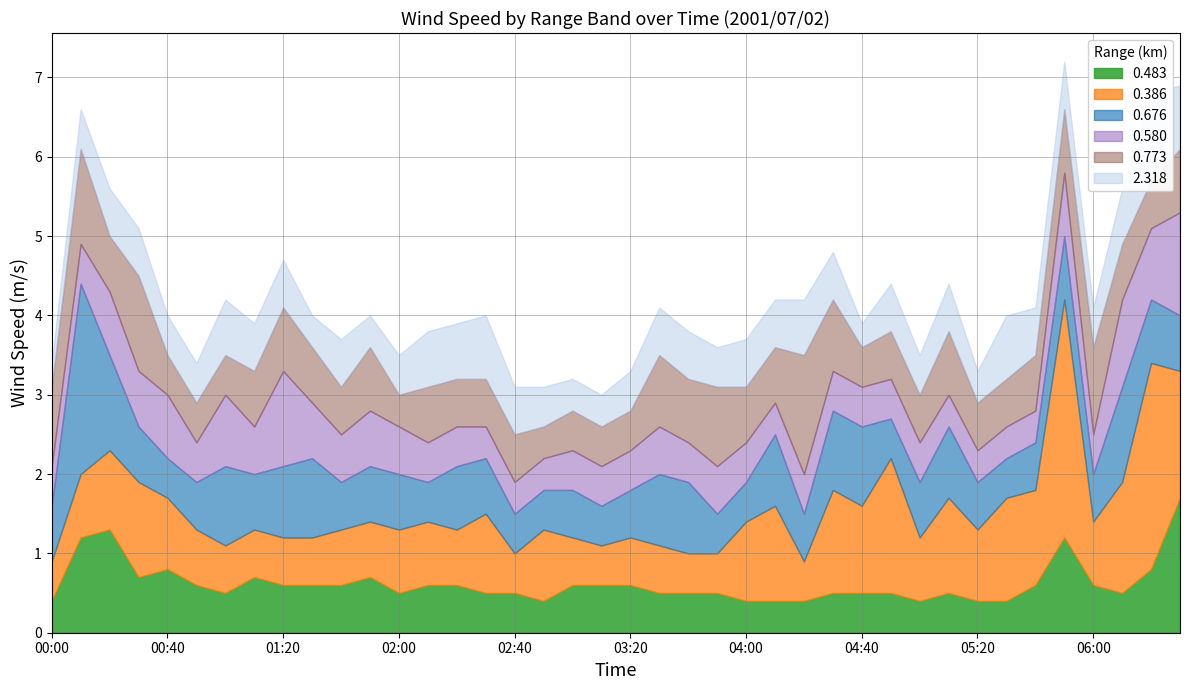

How many interior local valleys does the 0.483 series have?

6